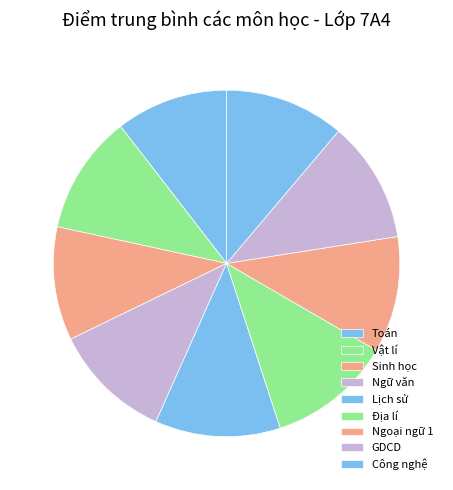

Rank the categories by value from lowest to highest.

Toán, Sinh học, GDCD, Công nghệ, Ngữ văn, Ngoại ngữ 1, Vật lí, Lịch sử, Địa lí